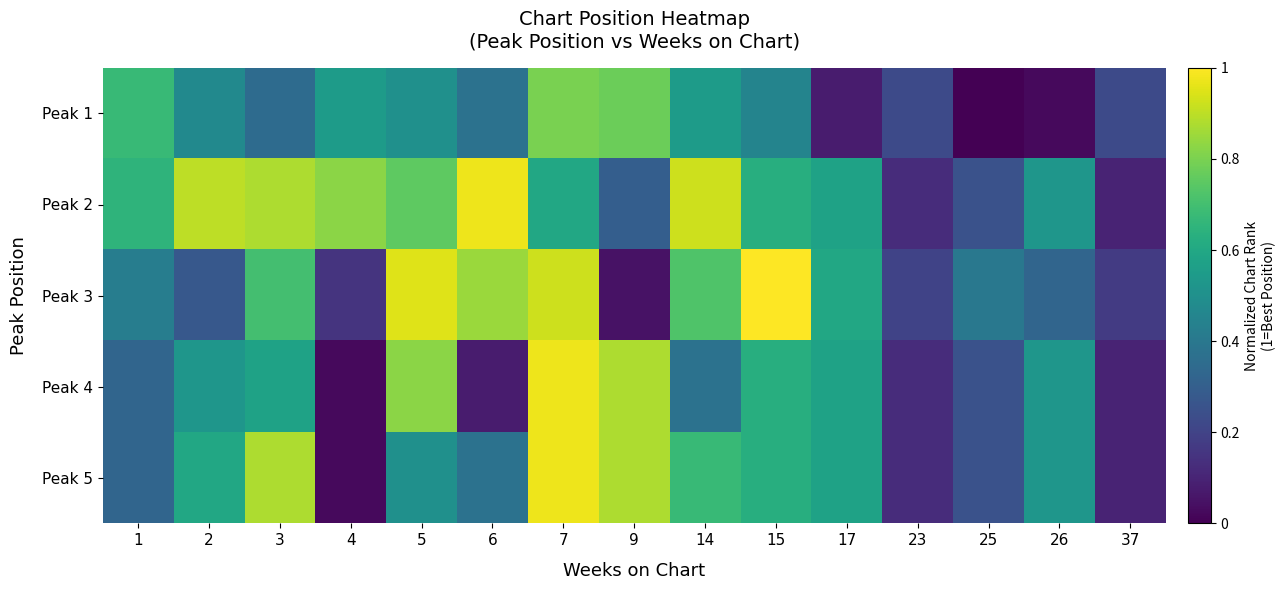

Count the number of categories in the chart.

15